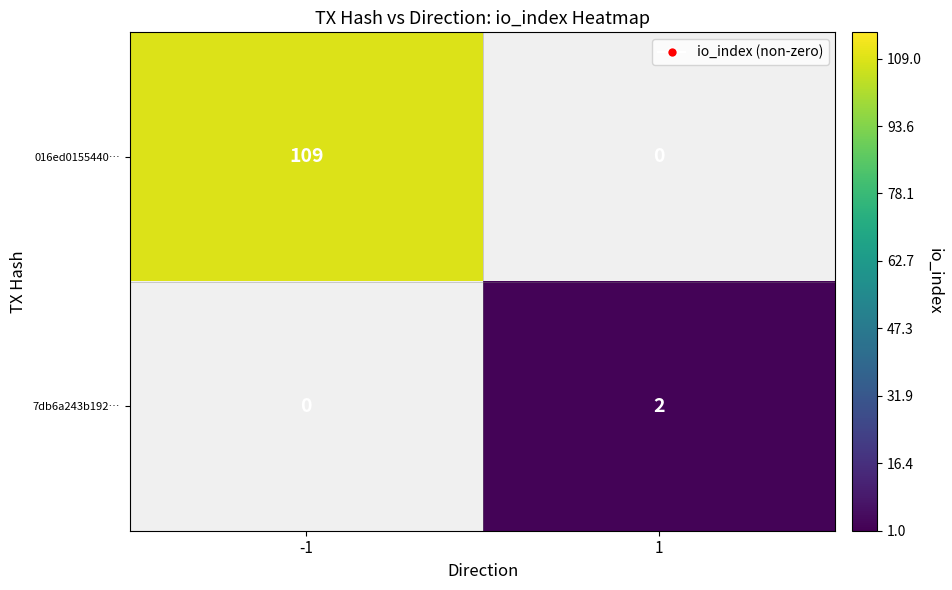

Which category has the lowest value across all series?

1